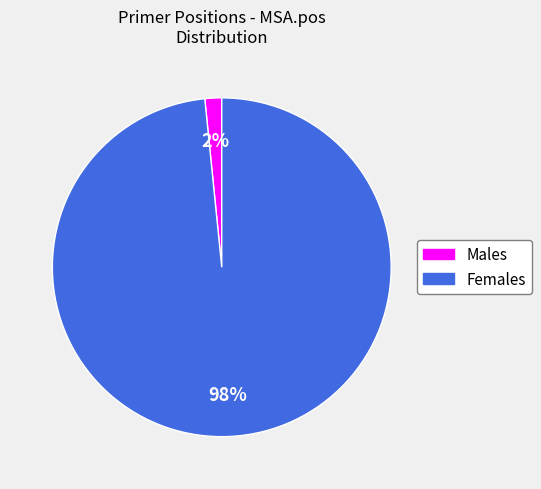

Does any single category account for the majority?

Yes